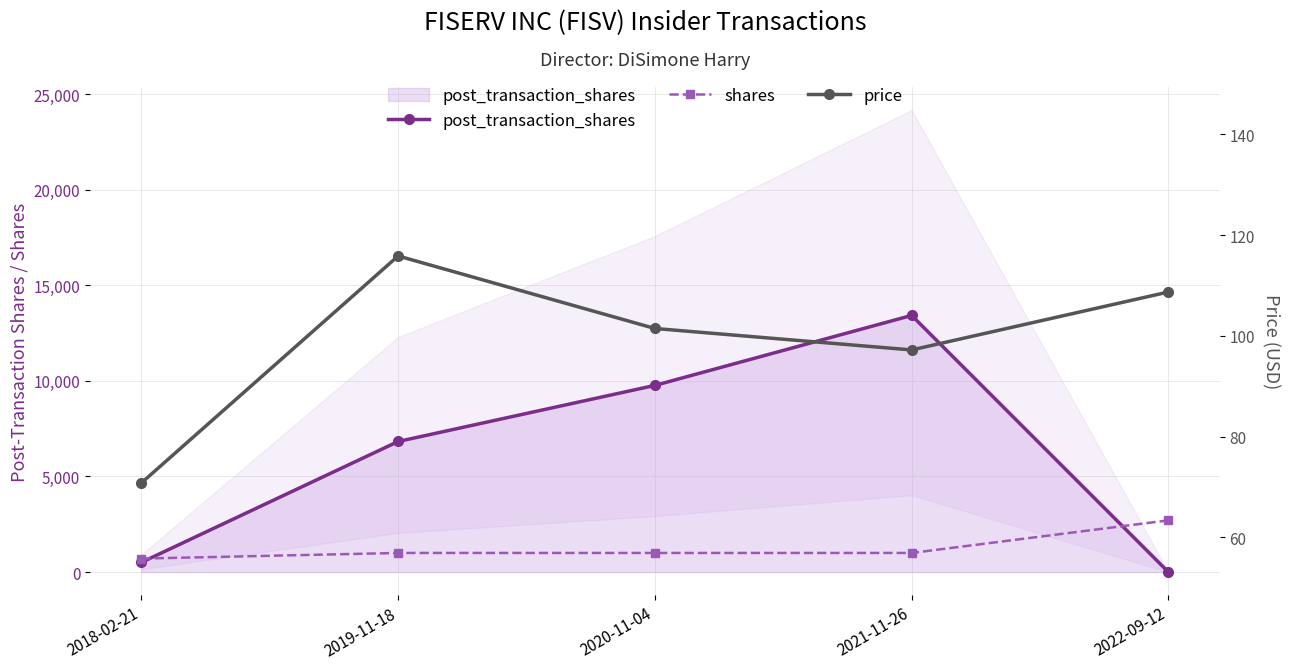

The value of price at 2019-11-18 is 164.7. True or false?

False